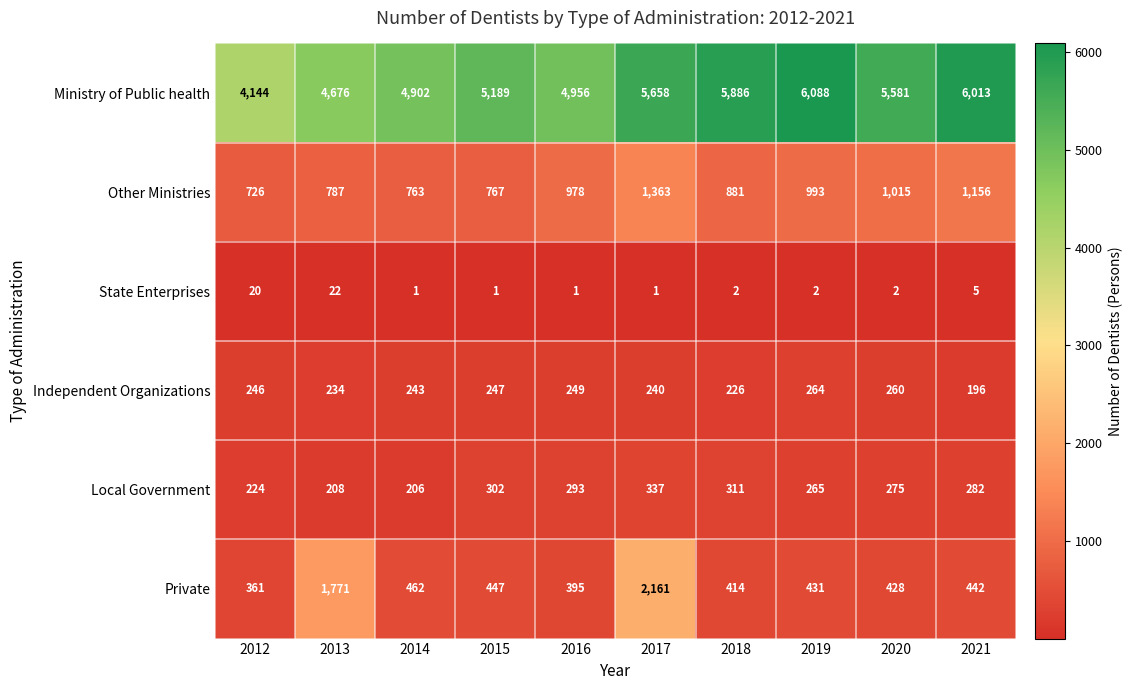

What is the spread (max minus min) of values at 2017?

5657